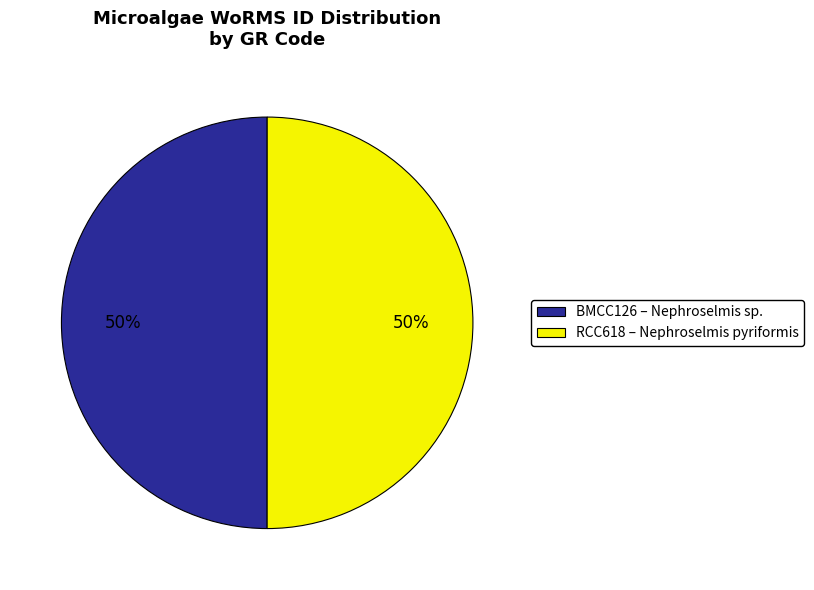

Count the number of slices in the pie.

2